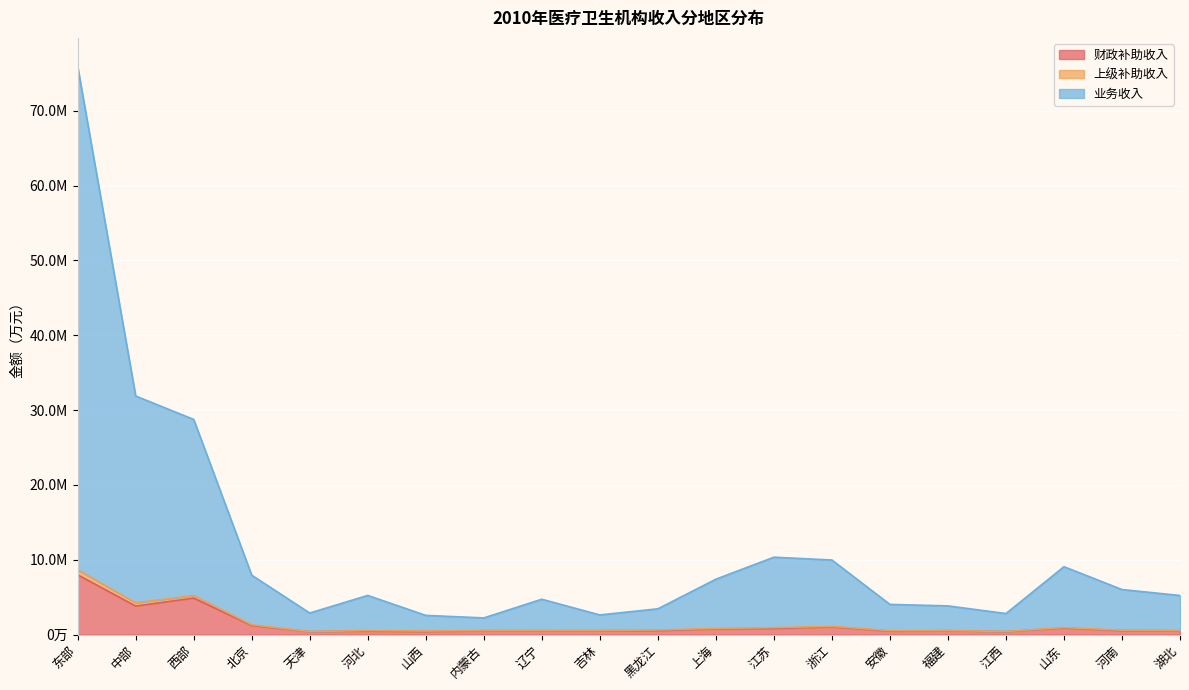

What is the difference between the 财政补助收入 values at 江西 and 内蒙古?

130013